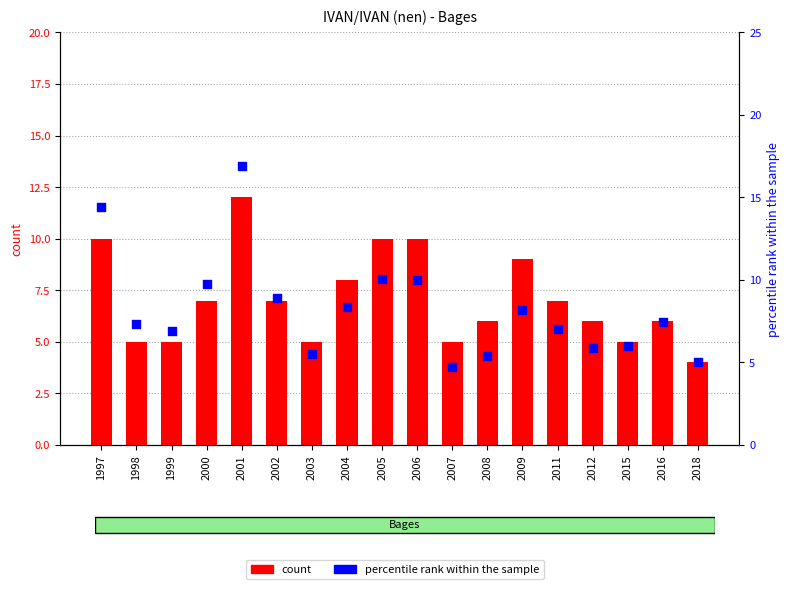

What is the total value across all series at 1998?

12.4